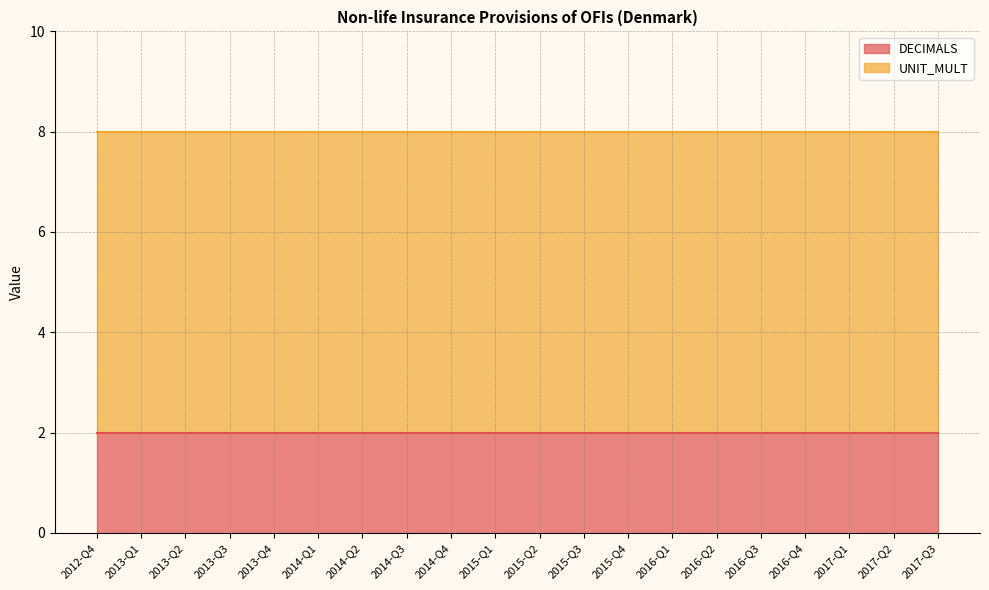

True or false: DECIMALS and UNIT_MULT cross at least once.

False